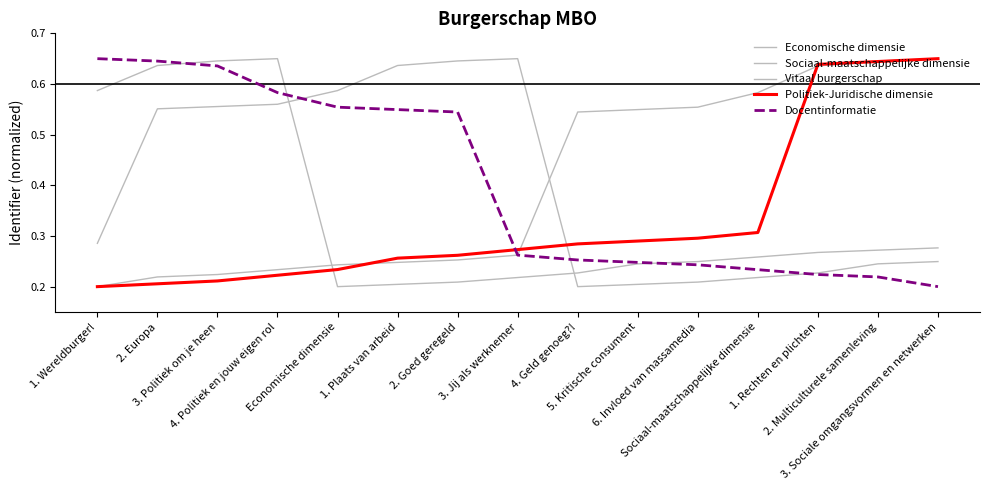

What is the highest value of the Sociaal-maatschappelijke dimensie series?

0.7